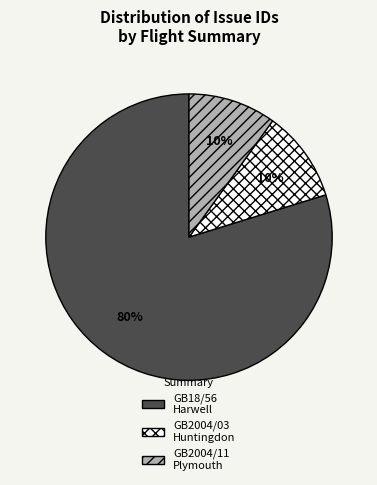

Which has a higher value, GB2004/03 Huntingdon or GB18/56 Harwell?

GB18/56 Harwell